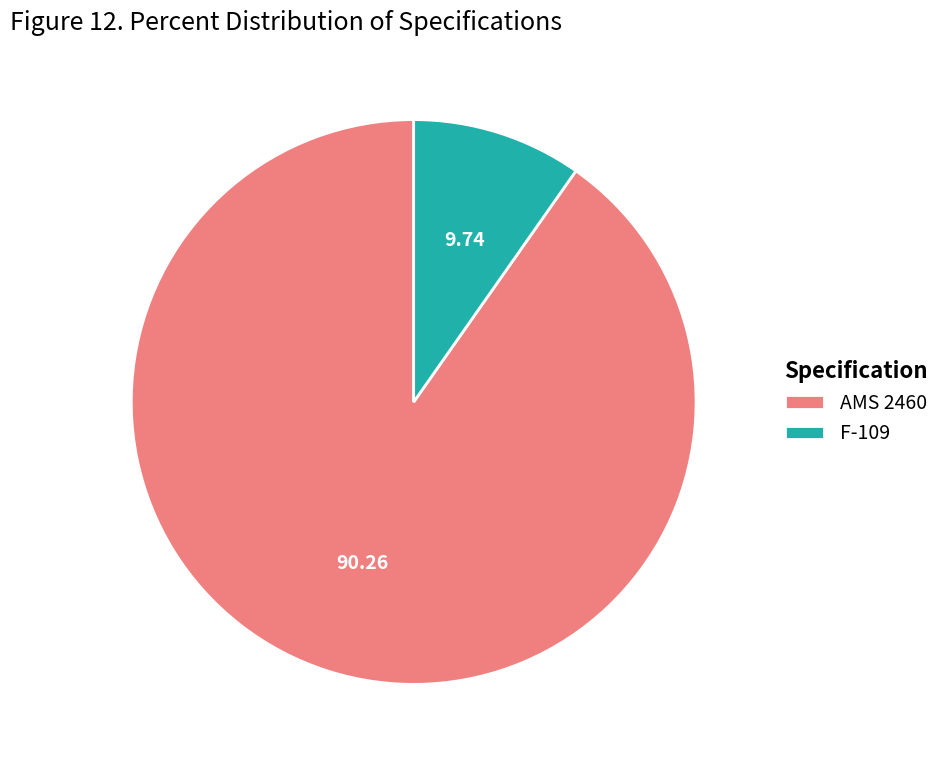

Which category has the biggest portion of the pie?

AMS 2460